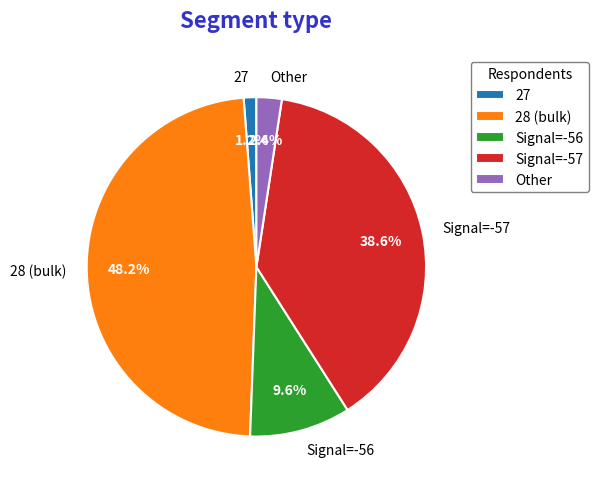

Does 27 account for over 50% of the chart?

No